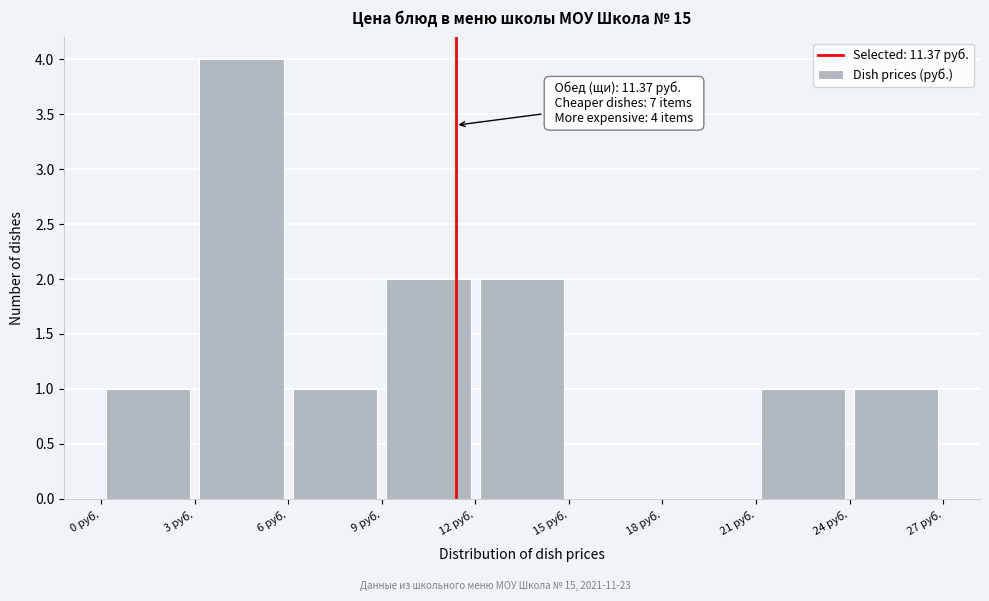

Which range on the x-axis has the tallest bar?

3 to 6